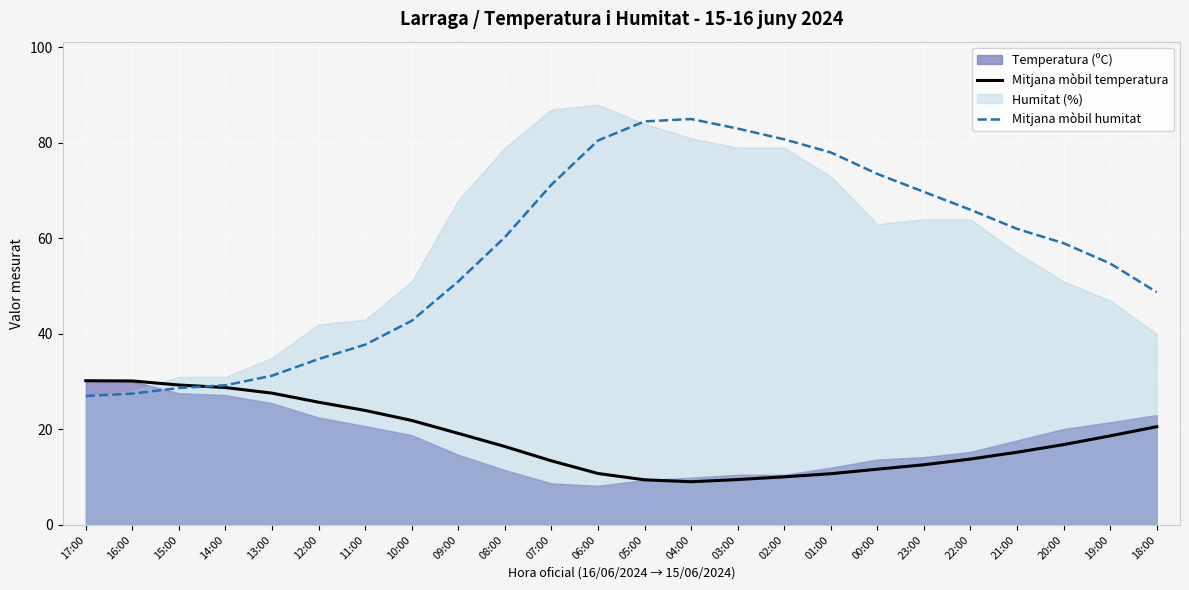

Rank the series at 05:00 from highest to lowest value.

Mitjana mòbil humitat, Mitjana mòbil temperatura